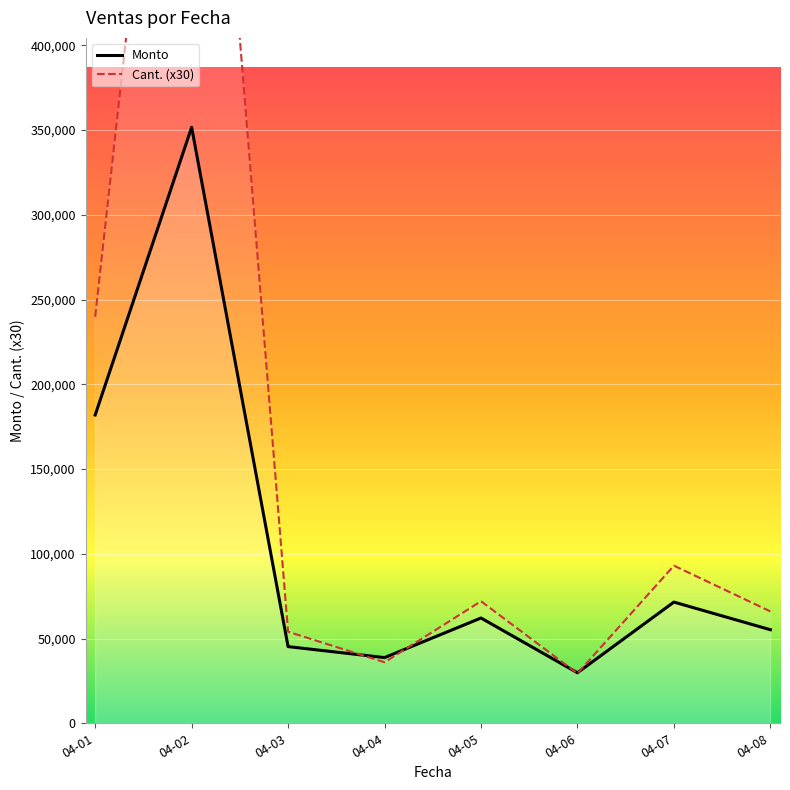

The Monto series shows 181875.8 at 04-01. True or false?

True